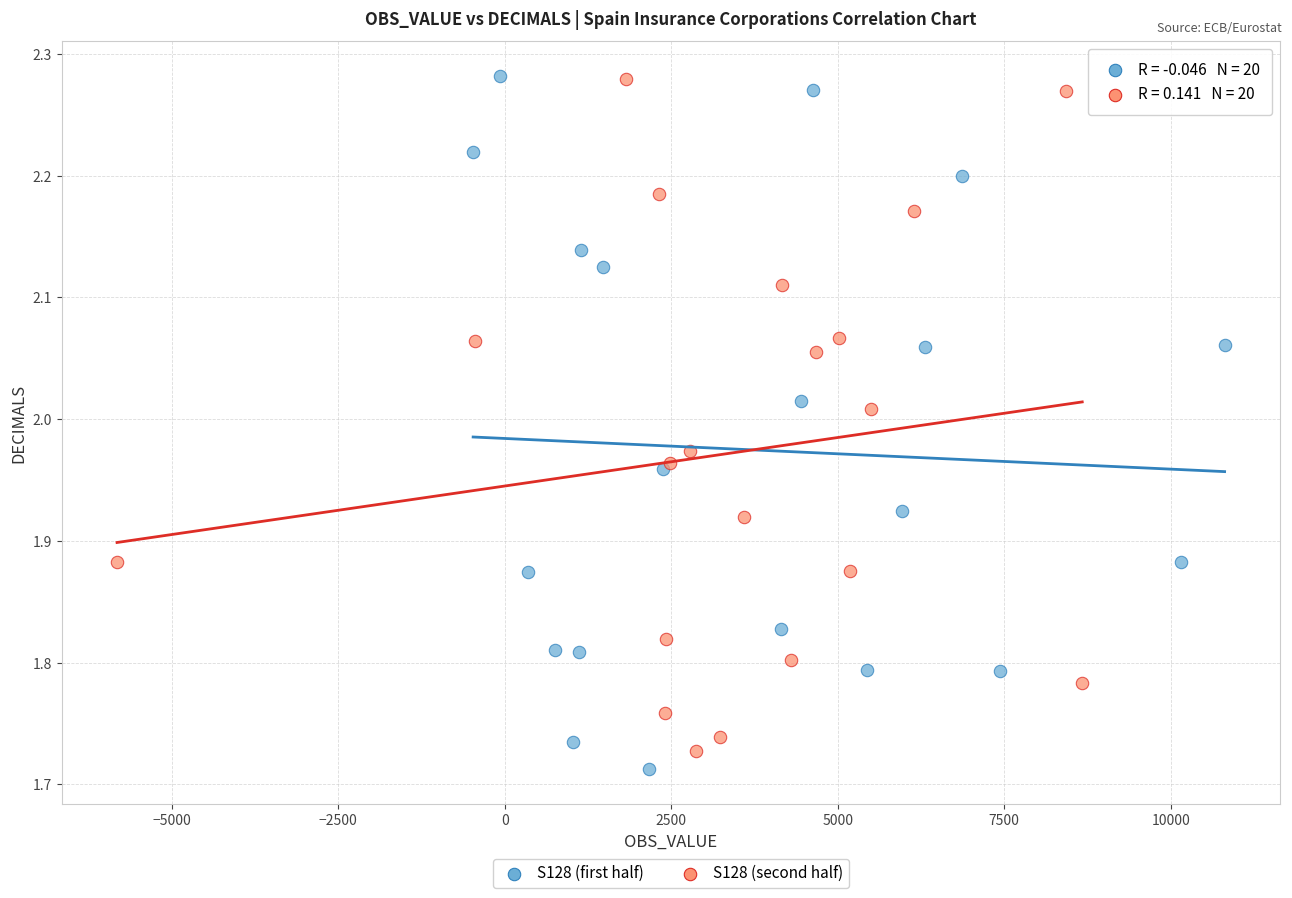

Which series has the largest Y range (max minus min)?

S128 (first half)